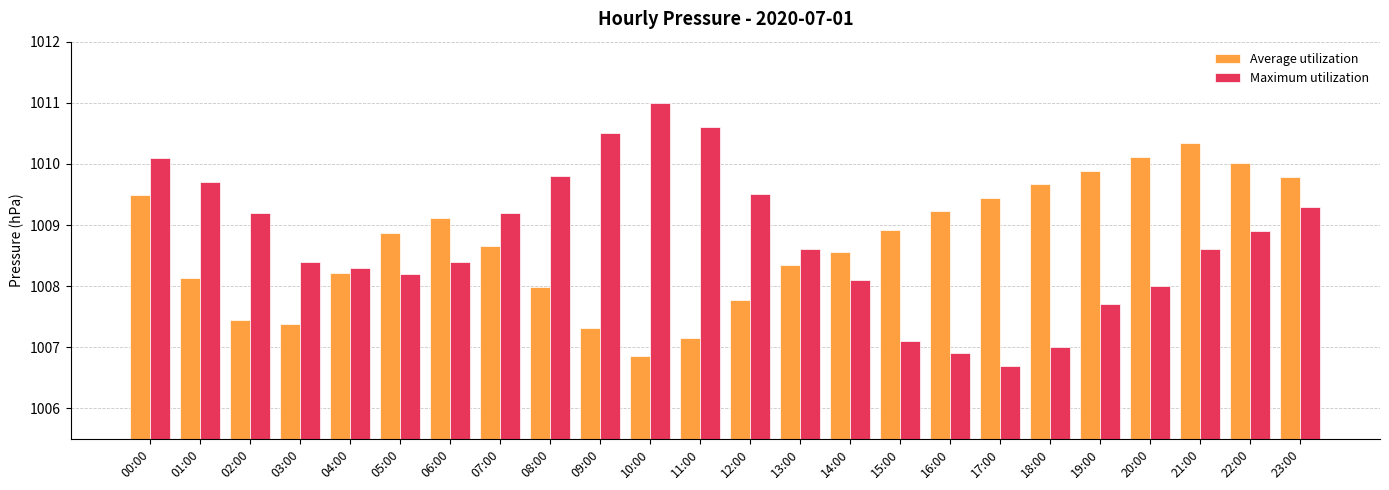

What is the label of the 17th bar from the left?

16:00